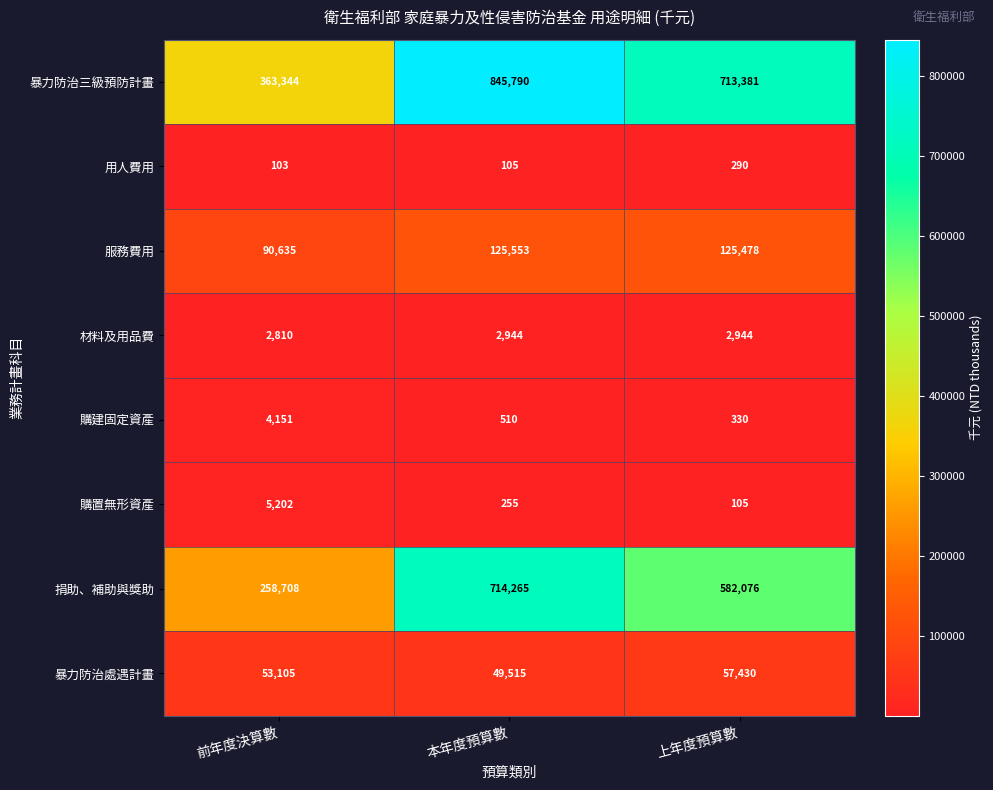

The value of 服務費用 at 本年度預算數 is 125553. True or false?

True